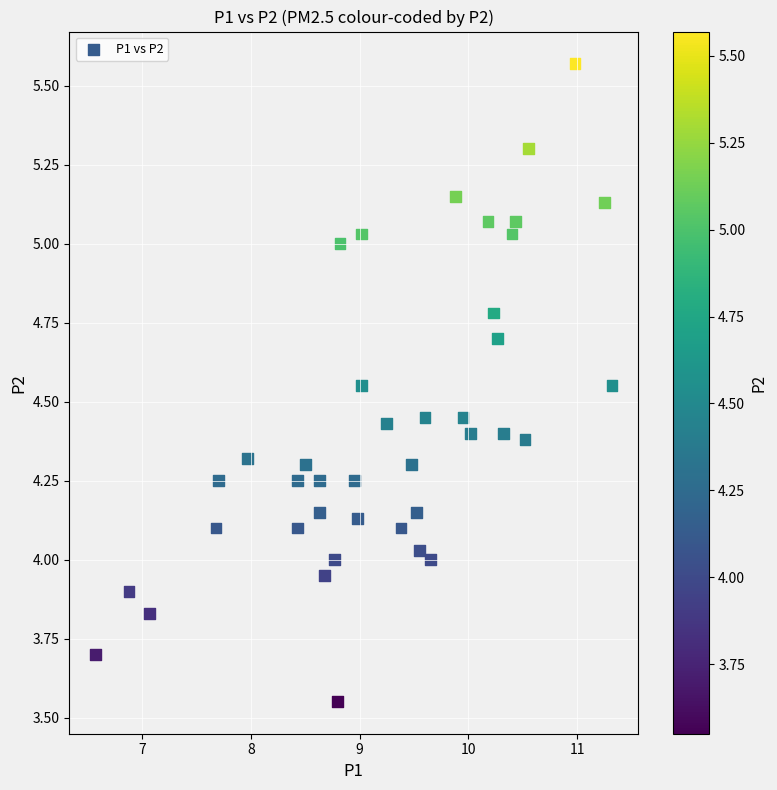

What is the range of X values (max minus min)?

4.8